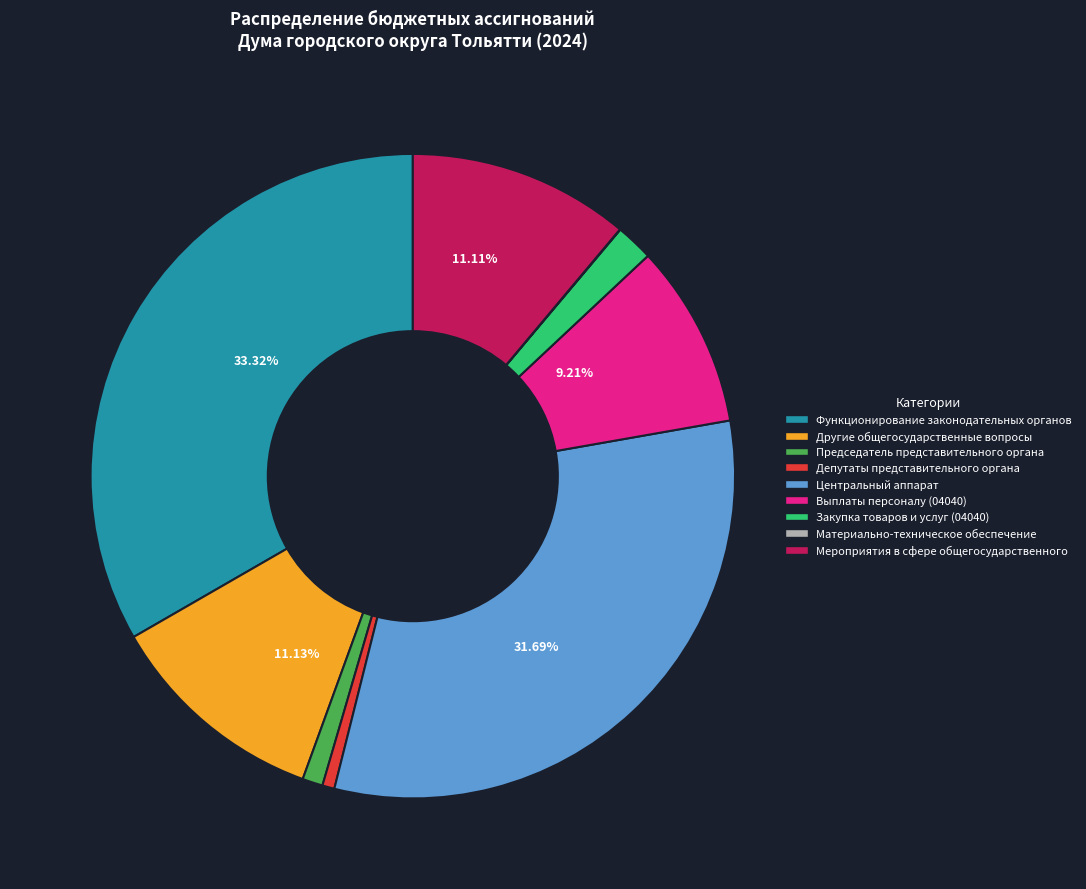

To the nearest percent, what percentage of the pie is Другие общегосударственные вопросы?

11%